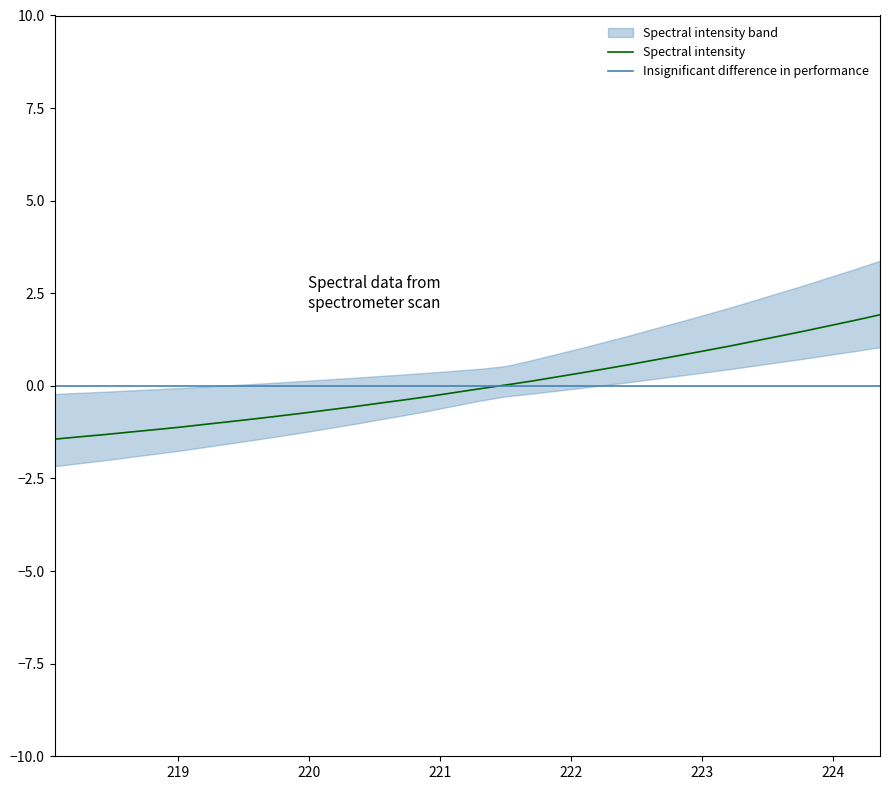

What is the lowest value of the Spectral intensity series?

-1.4